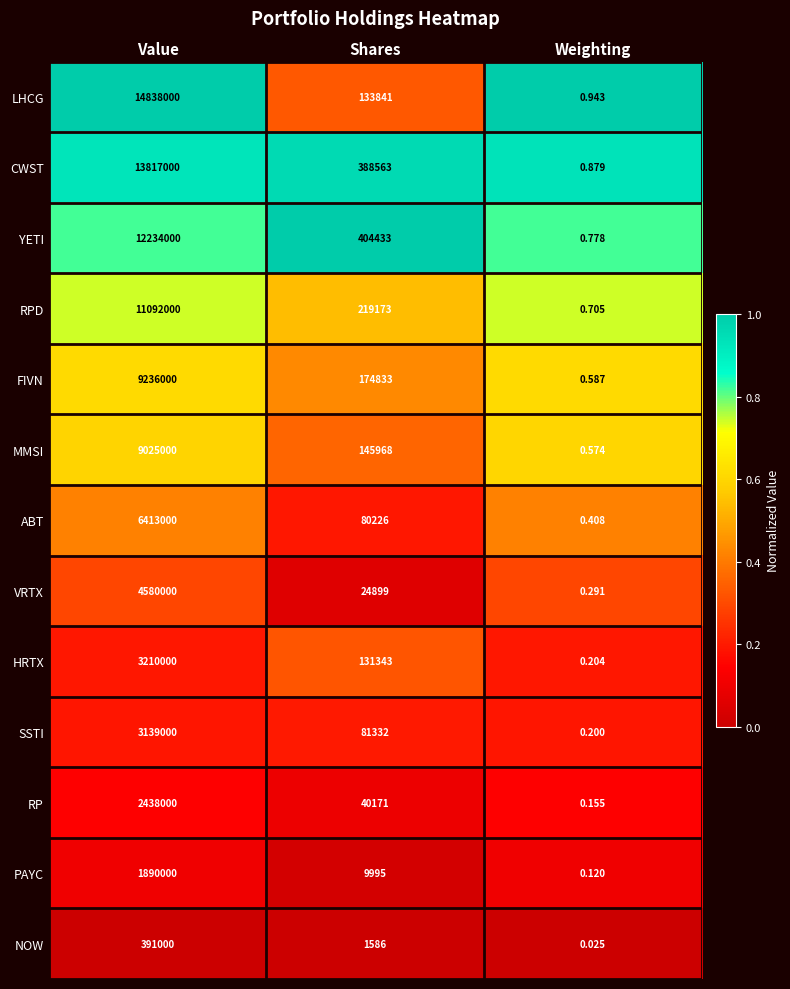

List the series in order of their peak value, lowest first.

NOW, PAYC, RP, SSTI, HRTX, VRTX, ABT, MMSI, FIVN, RPD, YETI, CWST, LHCG